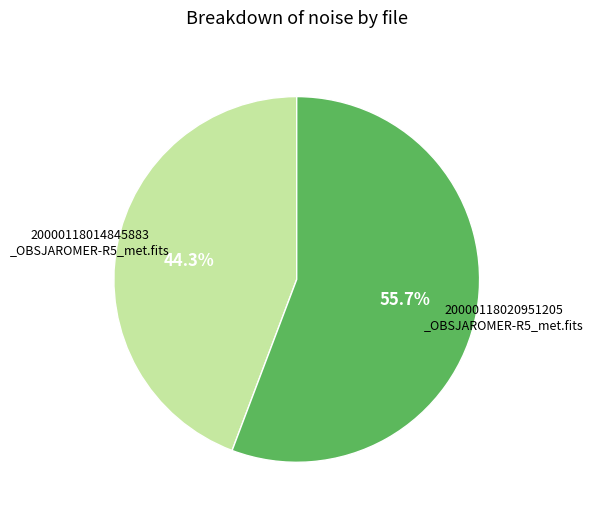

Does any single category account for the majority?

Yes